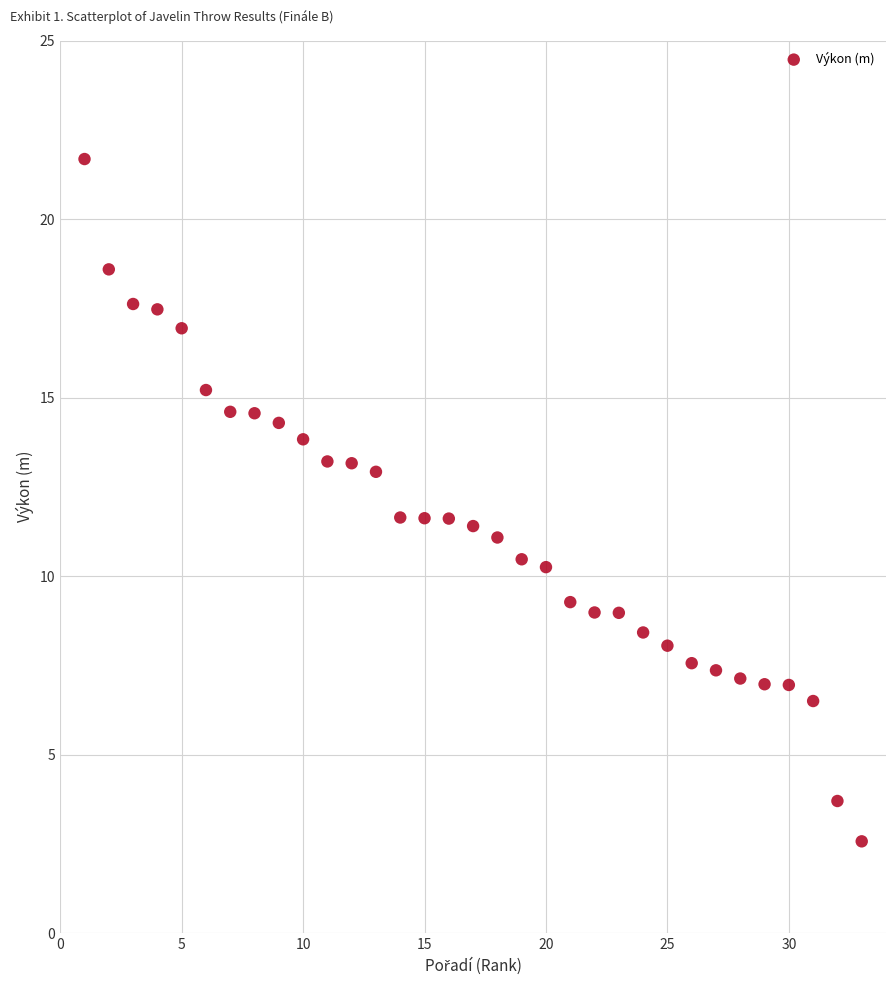

What is the range of Y values (max minus min)?

19.1